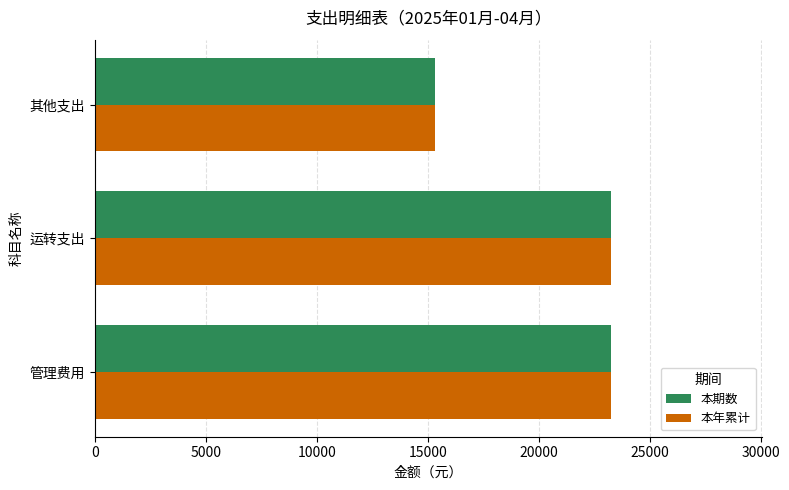

What is the total value across all series at 运转支出?

46517.4